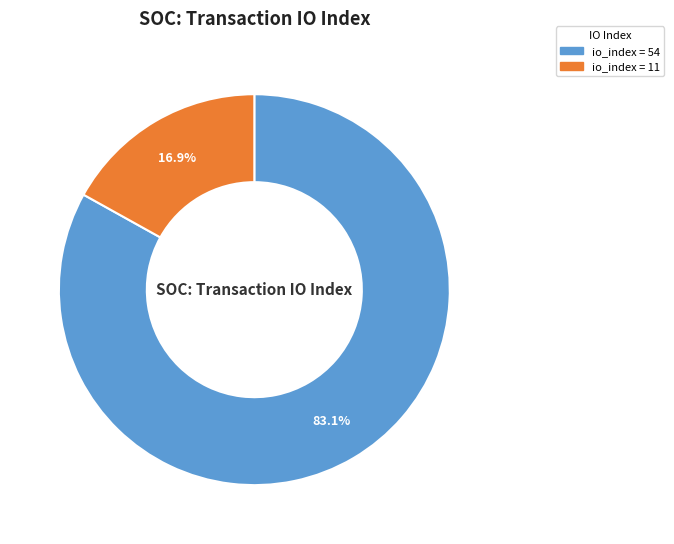

Is there a majority slice in this chart?

Yes